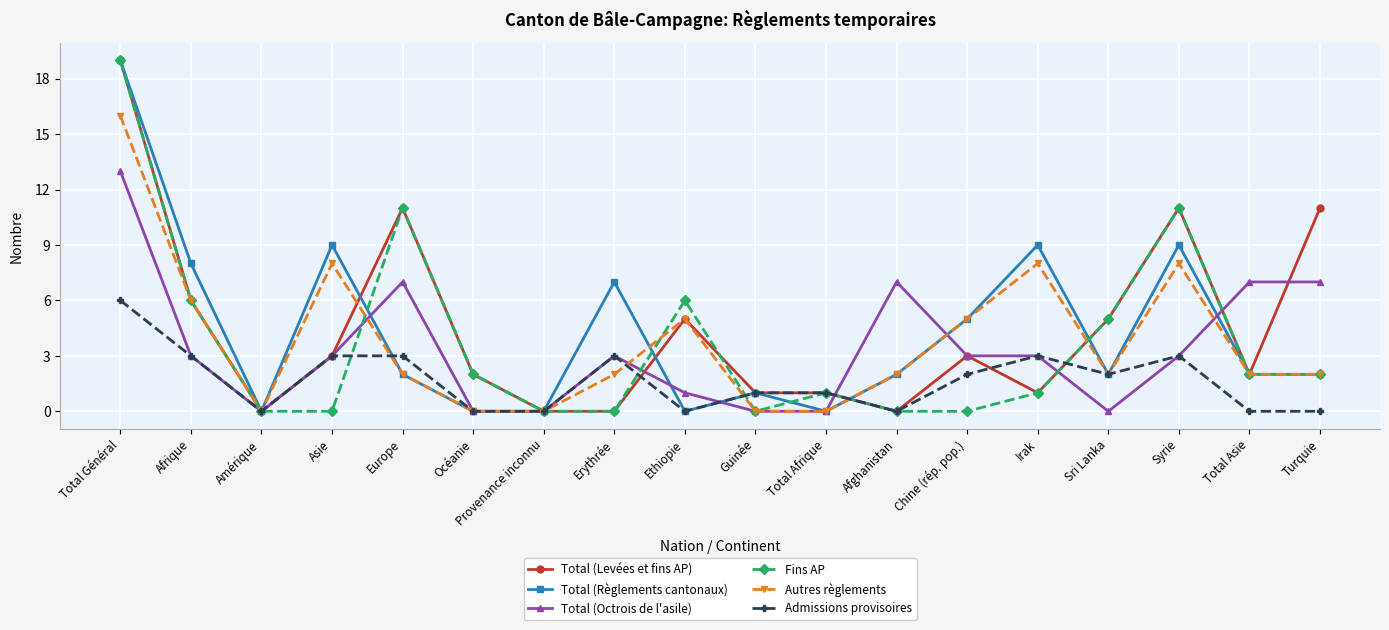

What is the highest value of the Total (Règlements cantonaux) series?

19